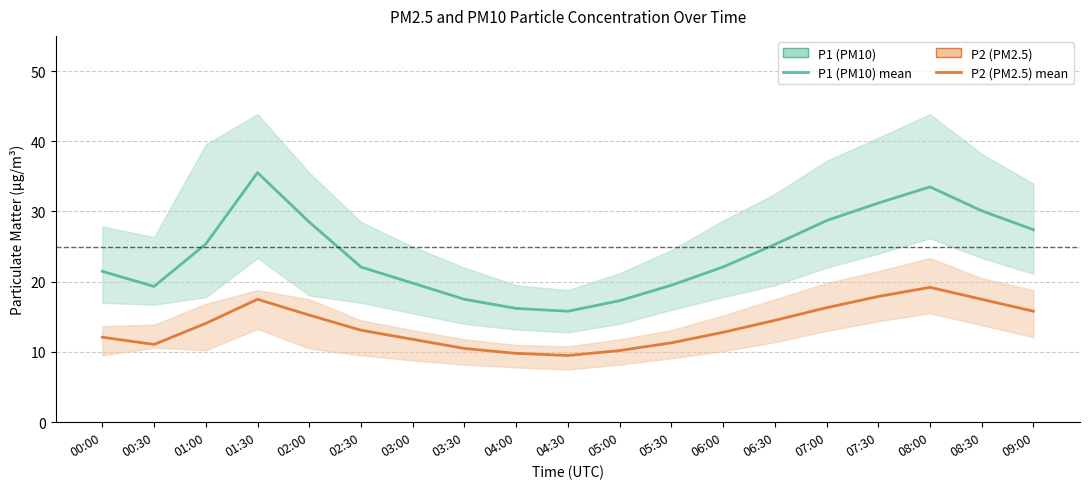

What is the sum of all P2 (PM2.5) values?

260.2